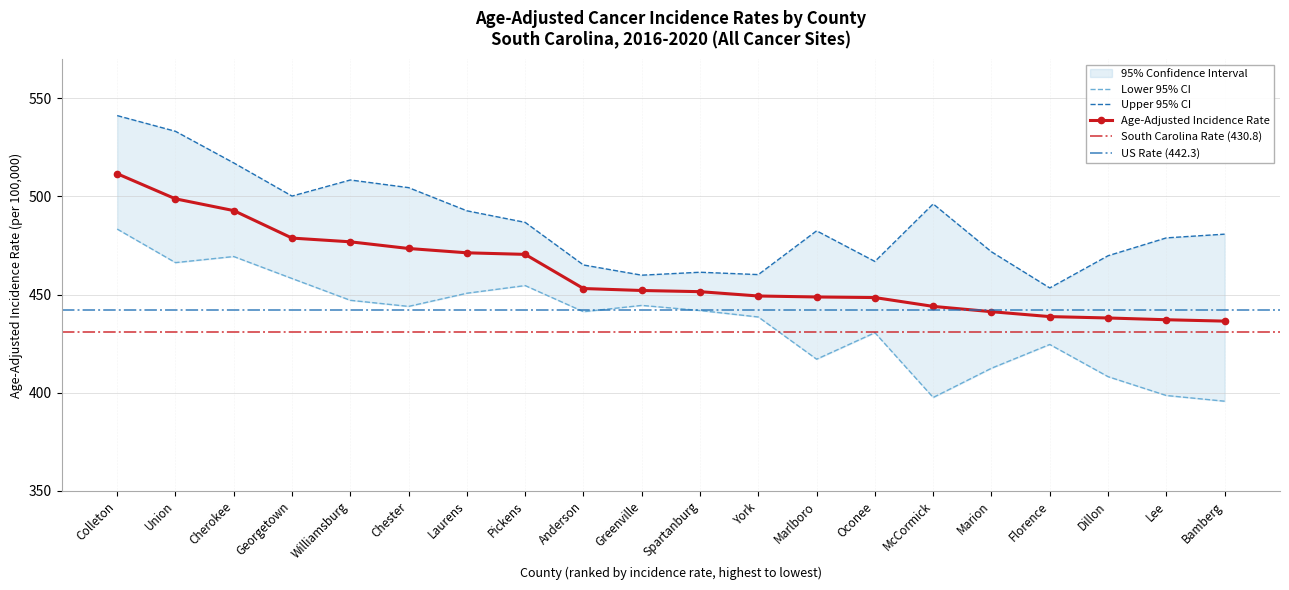

Where is the first local minimum for Upper 95% CI?

Georgetown